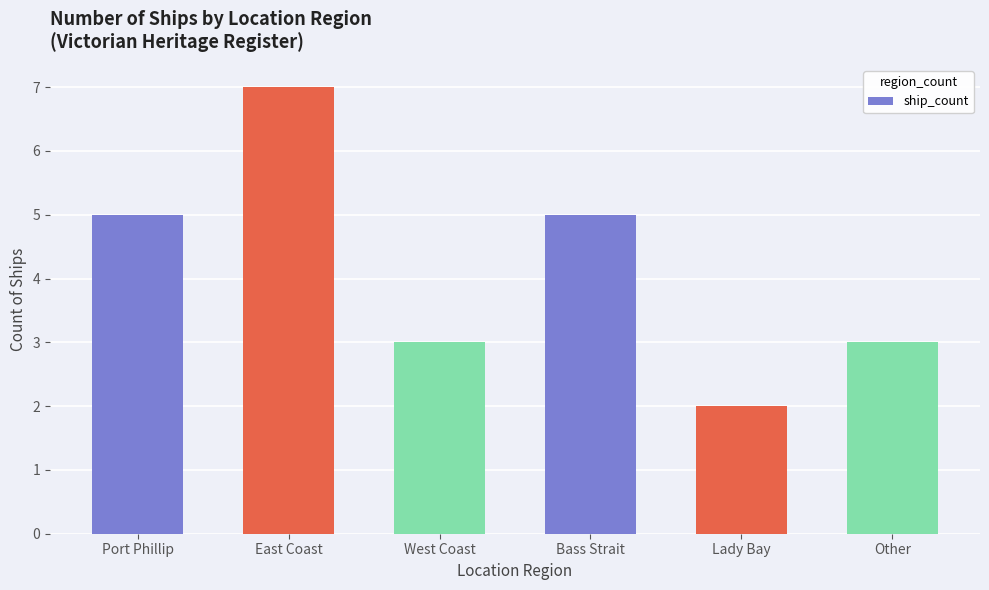

Reading left to right, transcribe all the data shown in this chart.

Port Phillip=5	East Coast=7	West Coast=3	Bass Strait=5	Lady Bay=2	Other=3